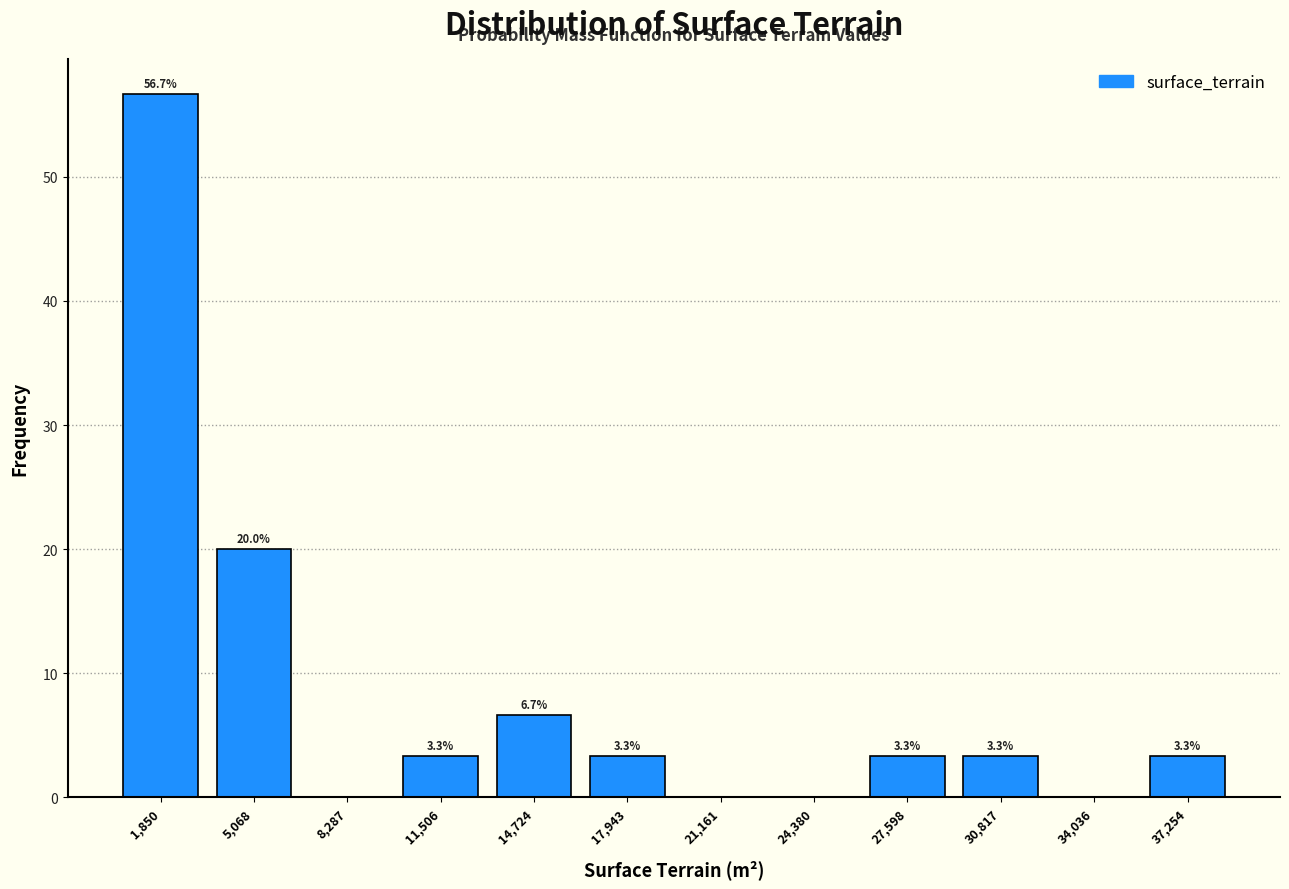

Over which range of the x-axis is the bar tallest?

0 to 3500